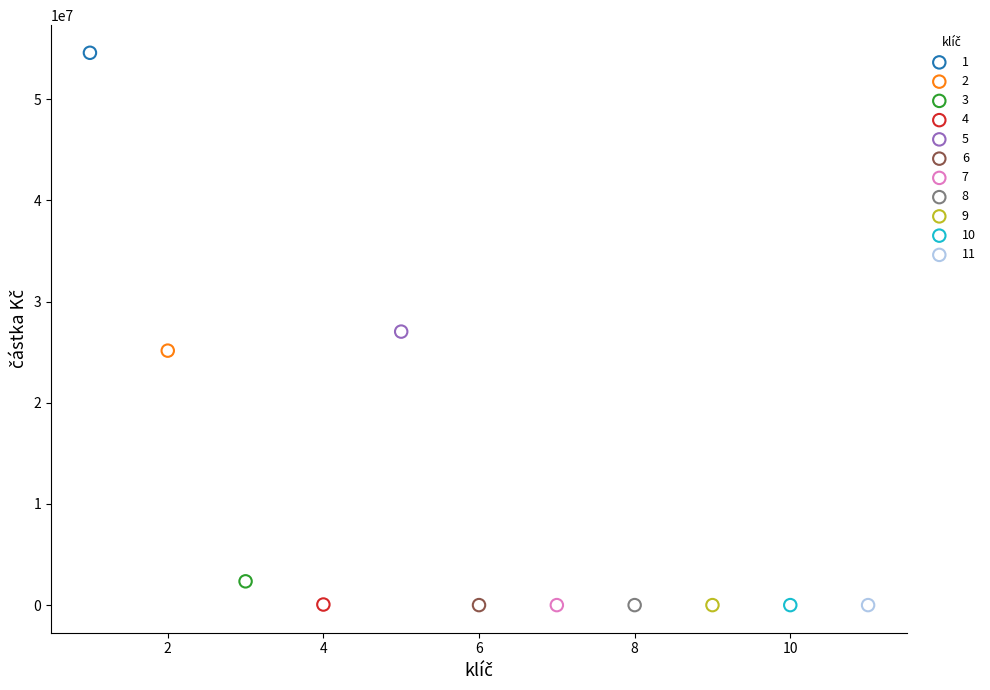

What are all the series names shown in the legend?

1, 2, 3, 4, 5, 6, 7, 8, 9, 10, 11